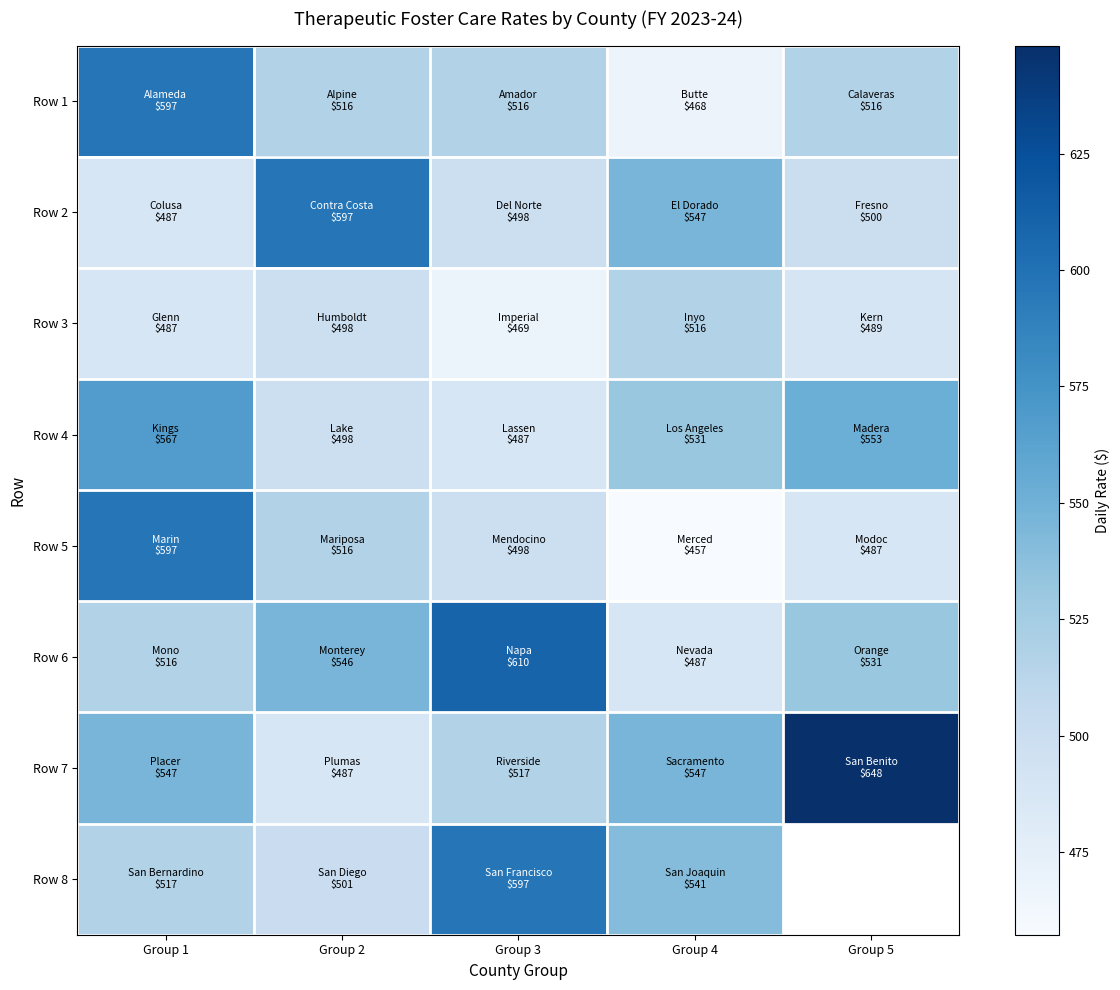

Between Group 2 and Group 4, which series saw the biggest shift?

Row 7